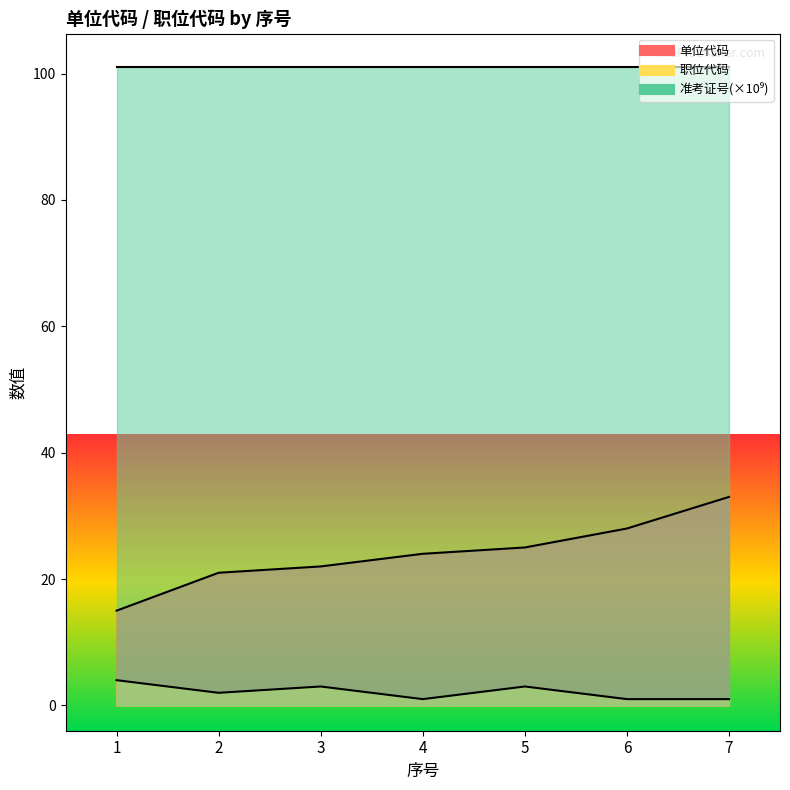

How many interior local peaks does the 职位代码 series have?

2